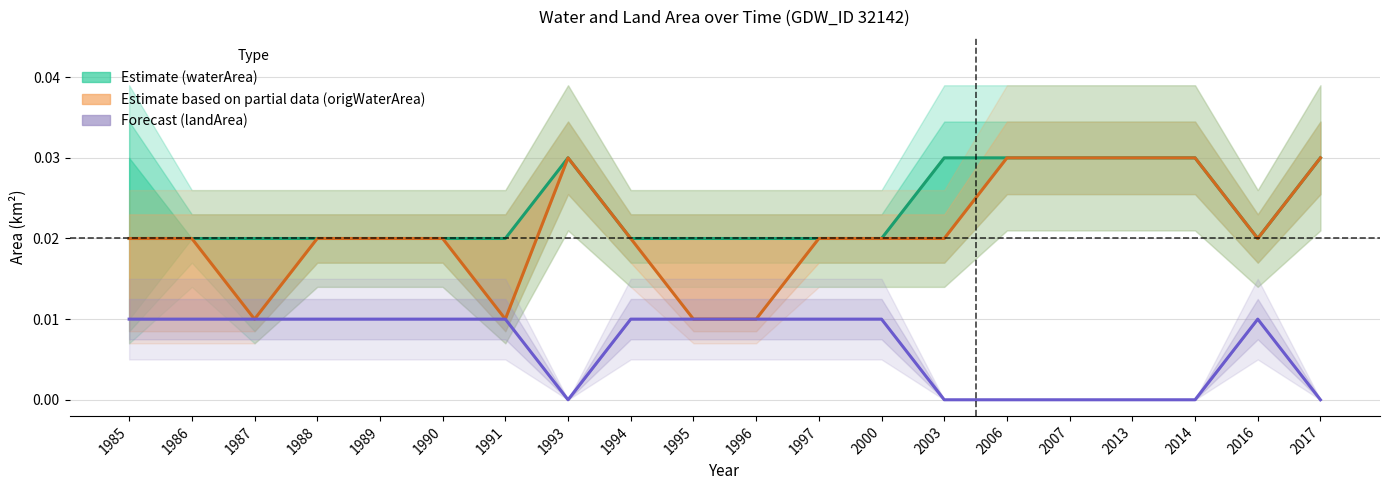

True or false: Estimate based on partial data (origWaterArea) and Estimate (waterArea) intersect in this chart.

False